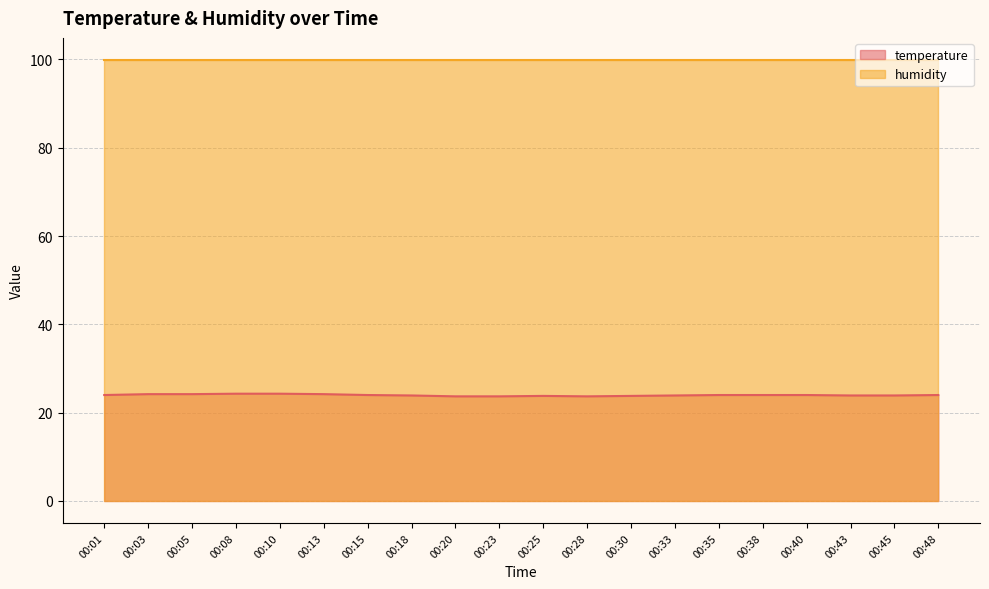

What is the sum of all values?

479.5